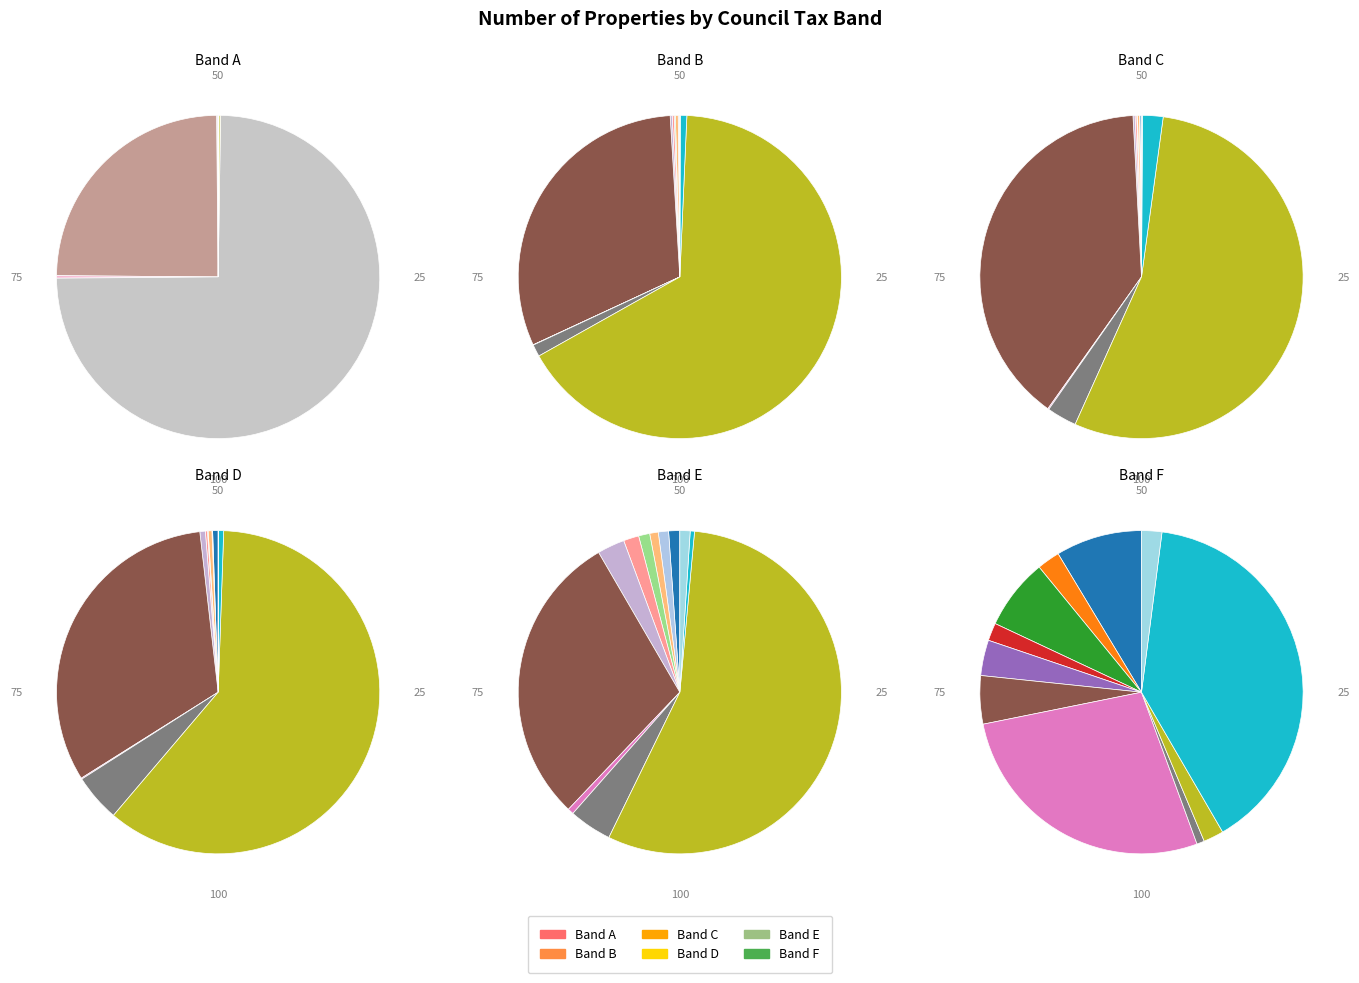

Which category accounts for the majority?

Grimsby